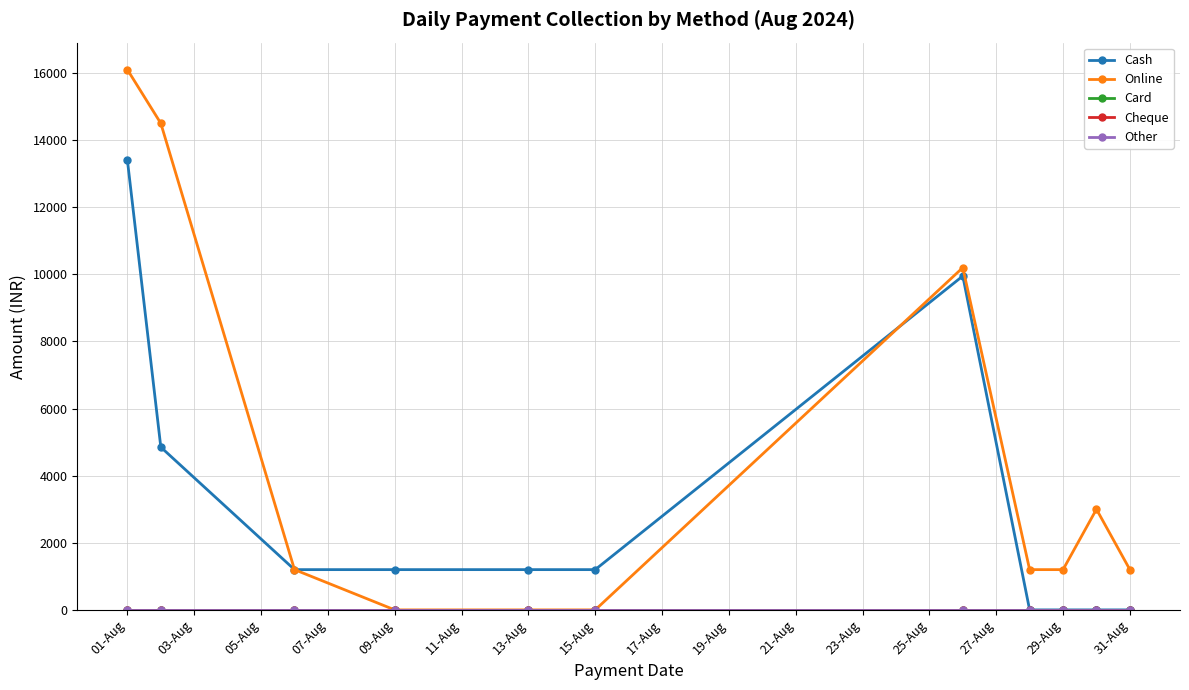

Does the chart have visible grid lines?

Yes